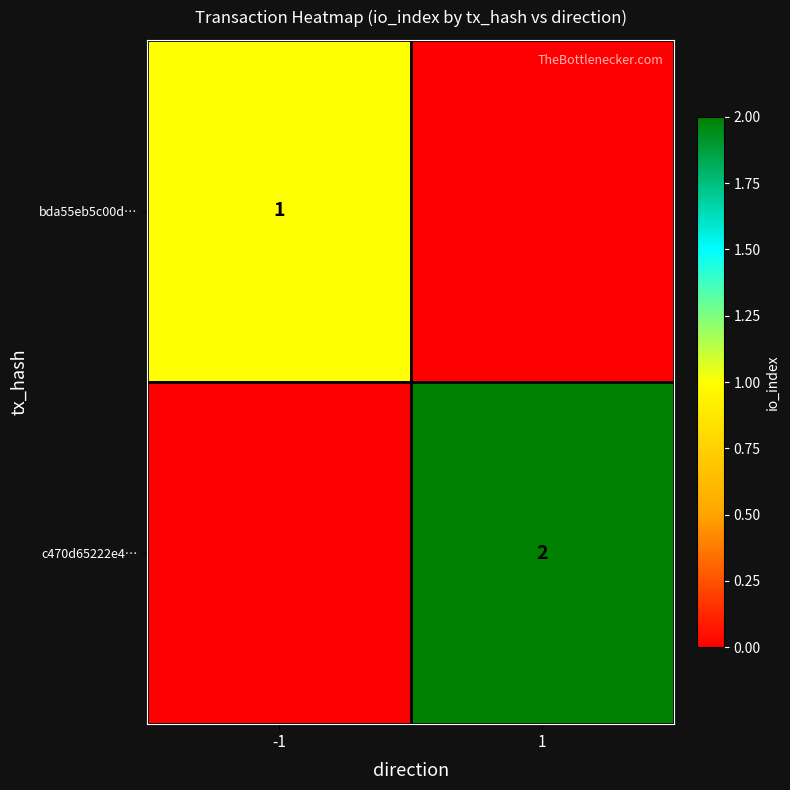

The value of bda55eb5c00d… at -1 is 1. True or false?

True